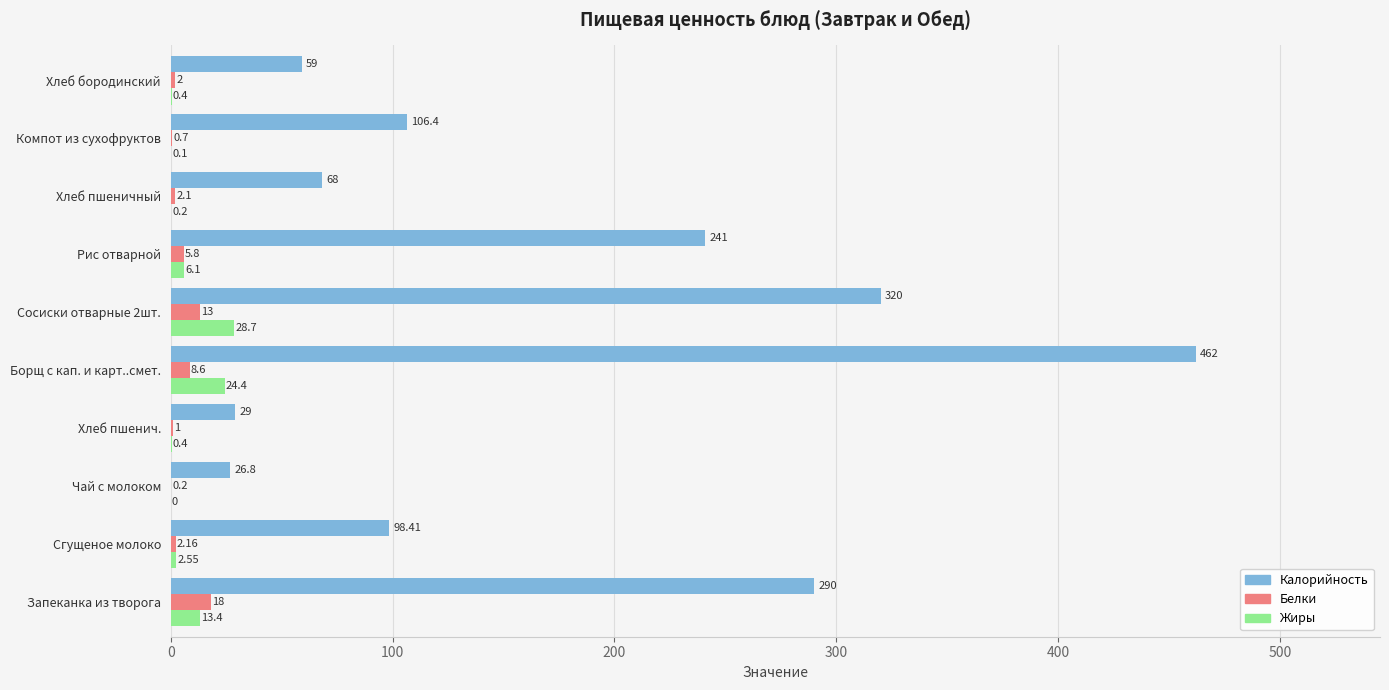

At which category is the sum across all series the highest?

Борщ с кап. и карт..смет.